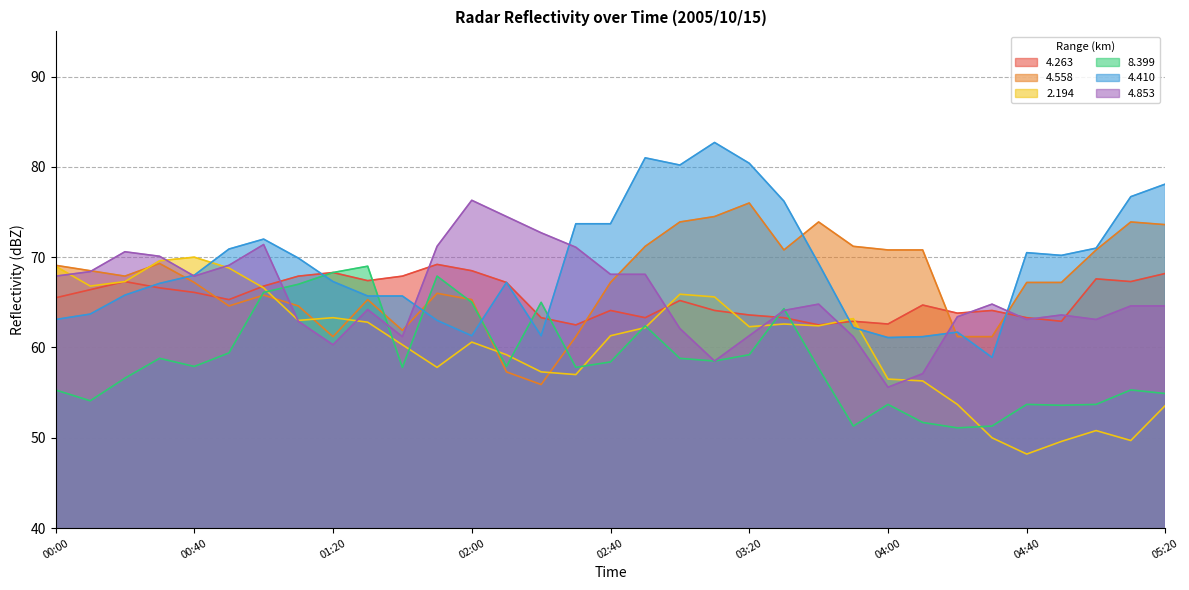

Where do 2.194 and 4.853 first cross each other?

00:00 and 00:10